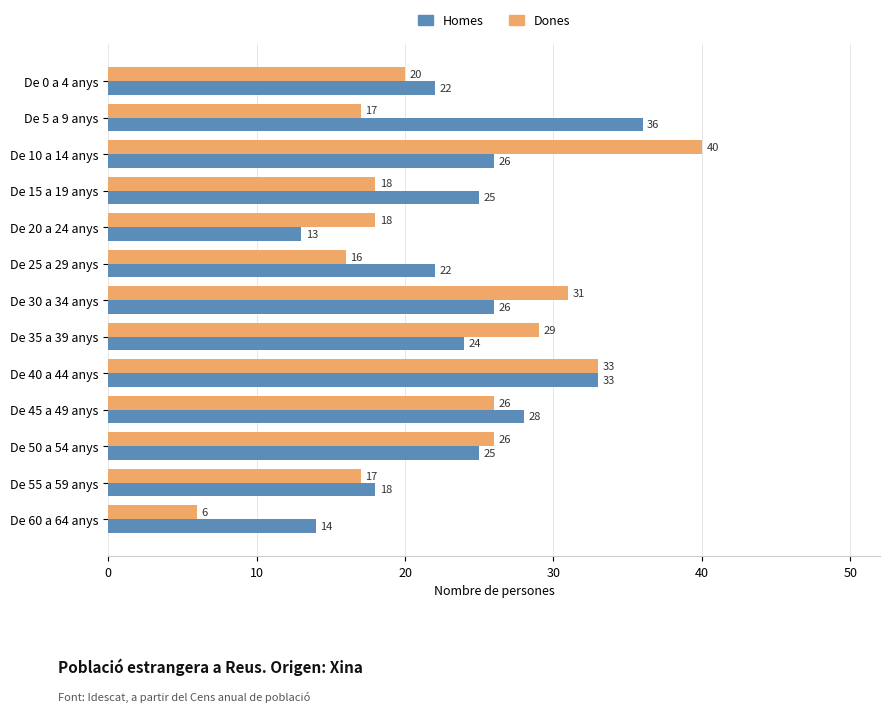

The value of Dones at De 10 a 14 anys is 40. True or false?

True